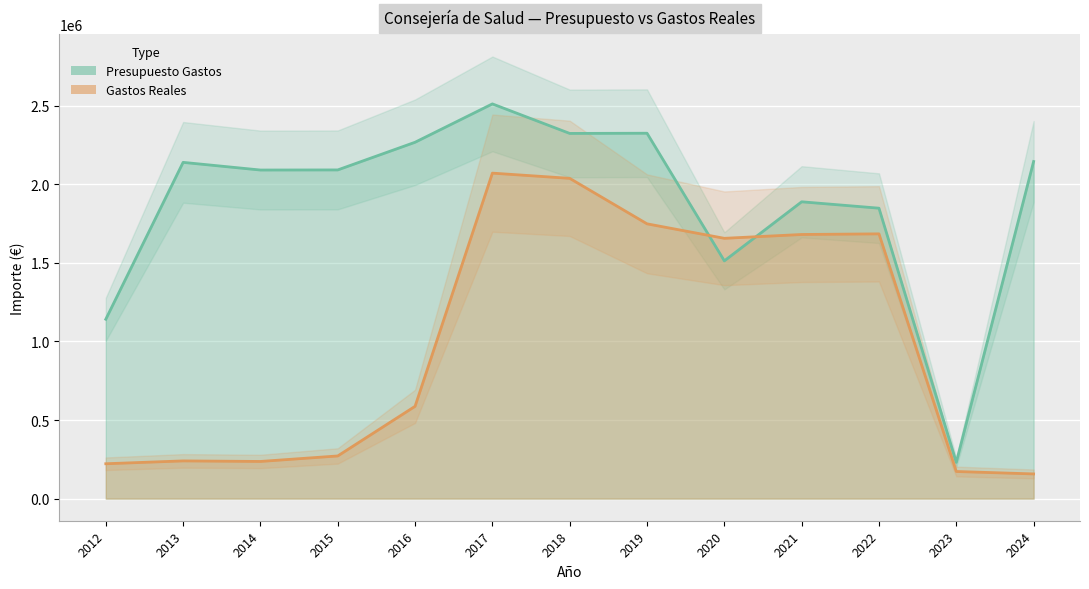

What are all the series names shown in the legend?

Presupuesto Gastos, Gastos Reales